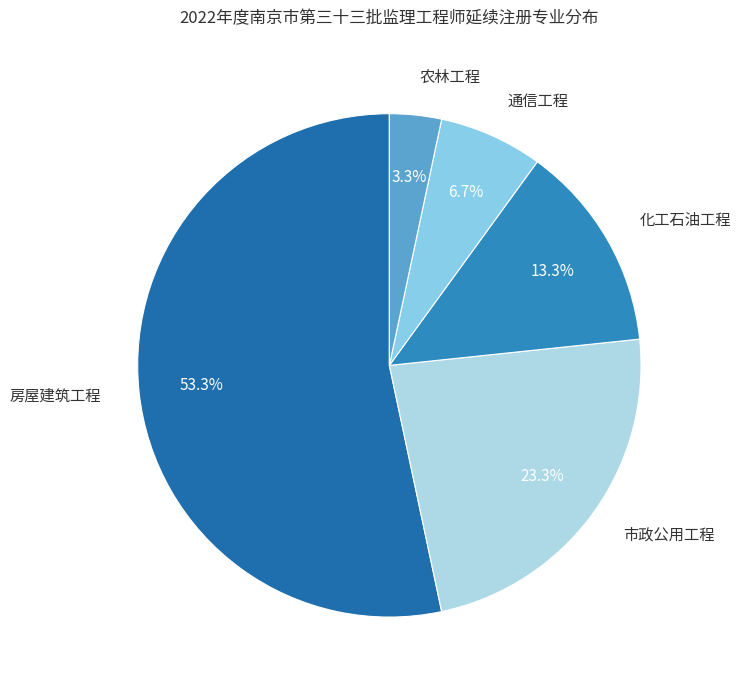

Rank the categories by value from lowest to highest.

农林工程, 通信工程, 化工石油工程, 市政公用工程, 房屋建筑工程